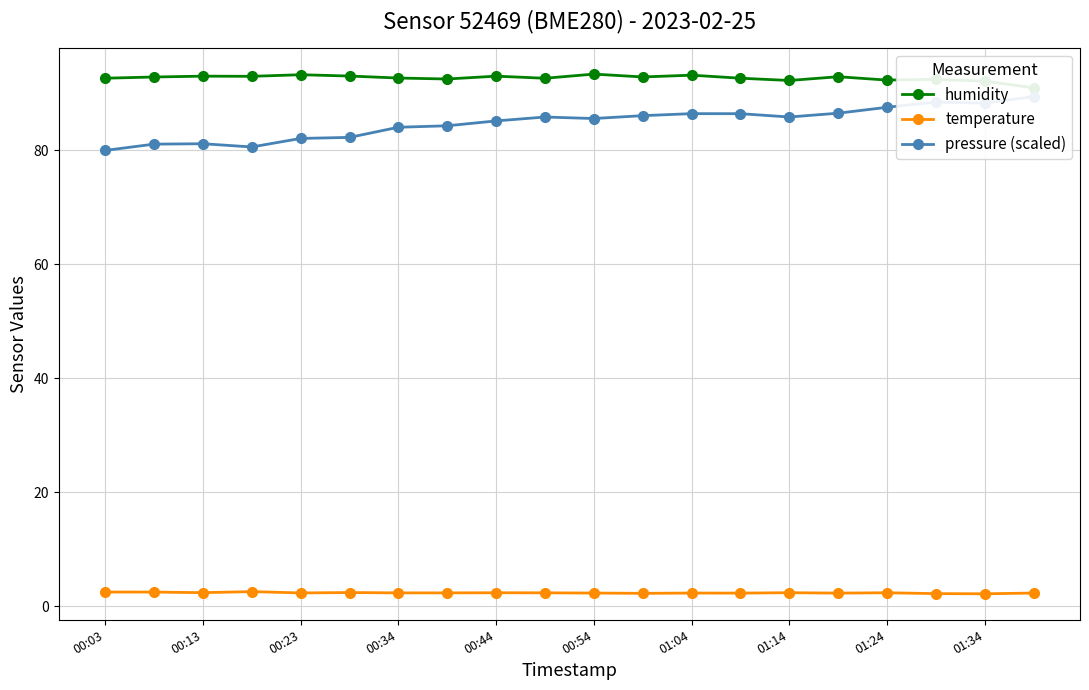

How many interior local peaks does the pressure (scaled) series have?

4